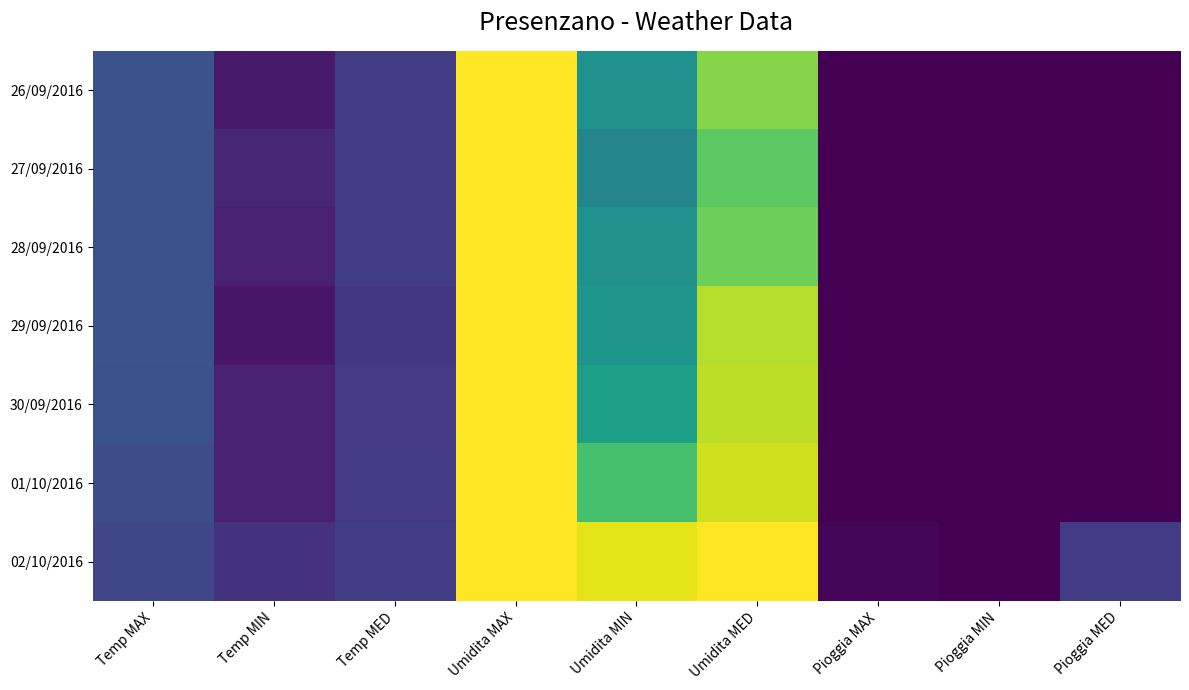

Which series has the largest total across all categories?

02/10/2016